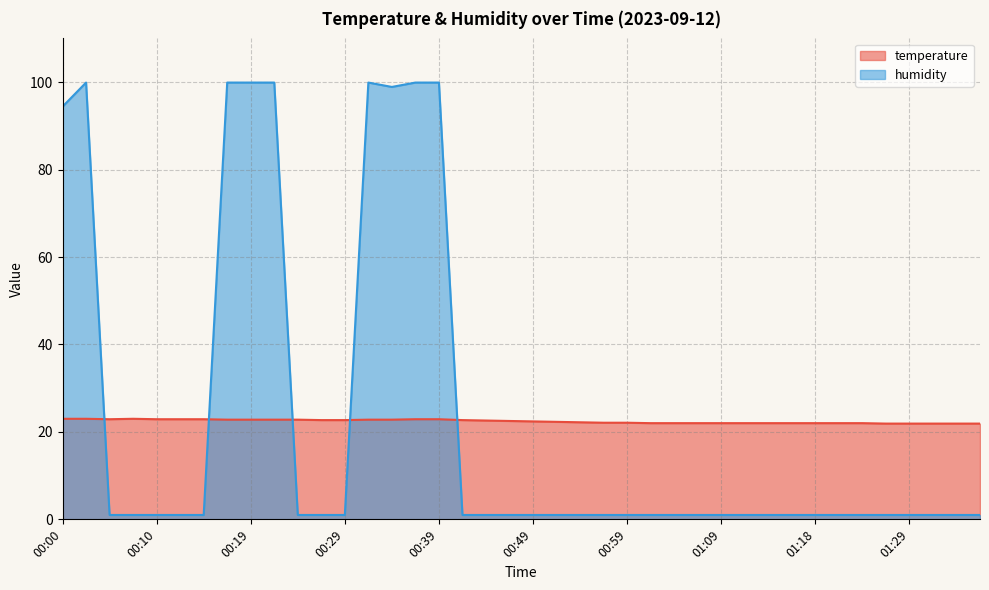

List the series in order of their peak value, lowest first.

temperature, humidity